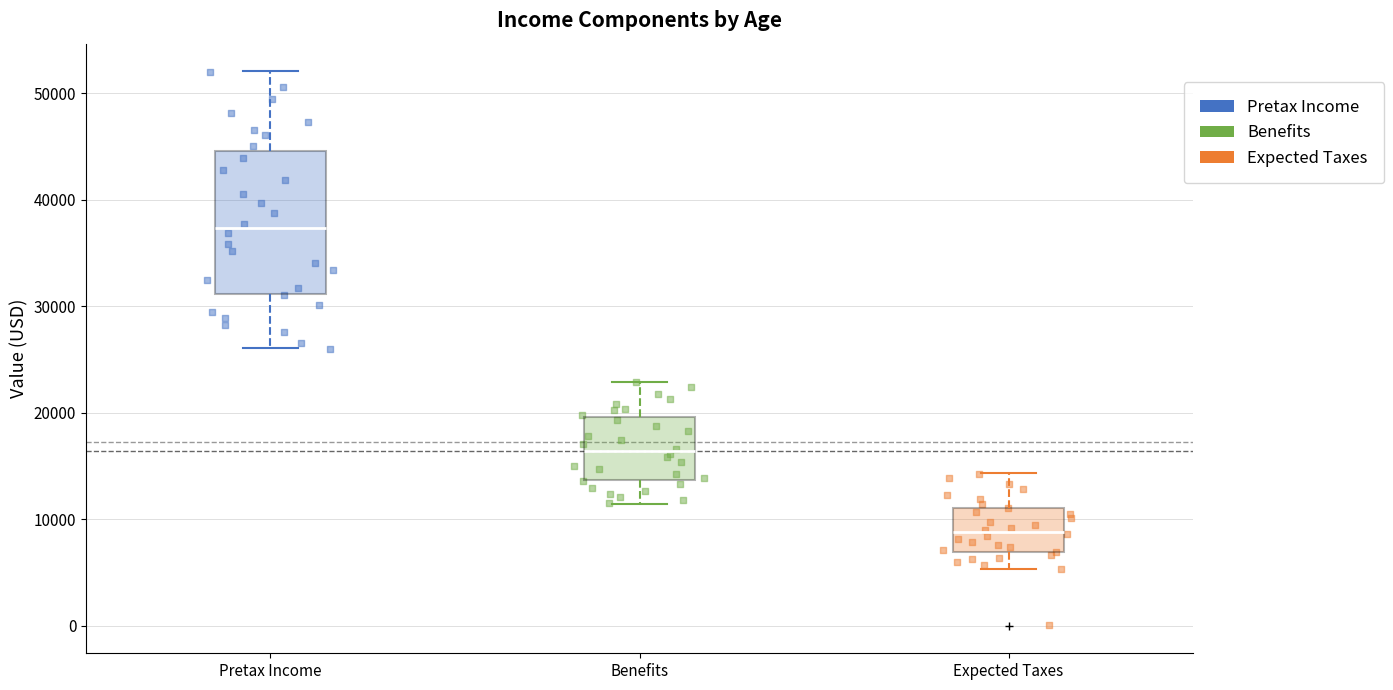

Which box's median line is the highest?

Pretax Income